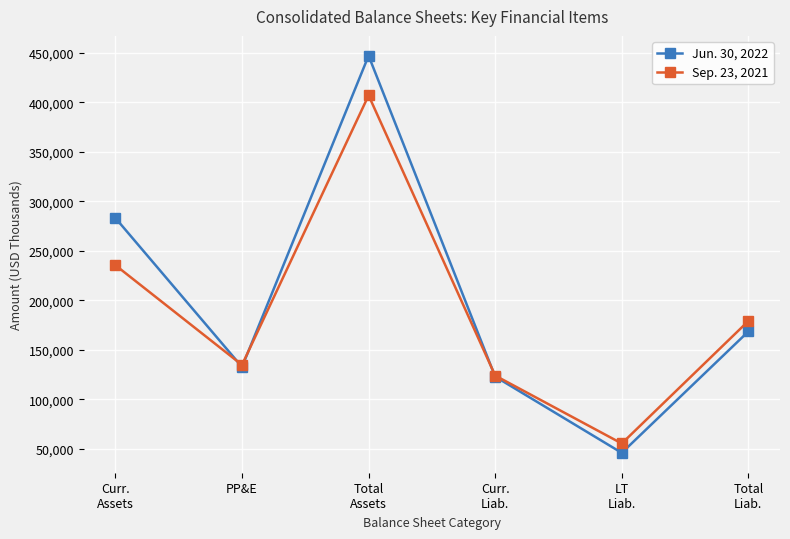

What are all the series names shown in the legend?

Jun. 30, 2022, Sep. 23, 2021